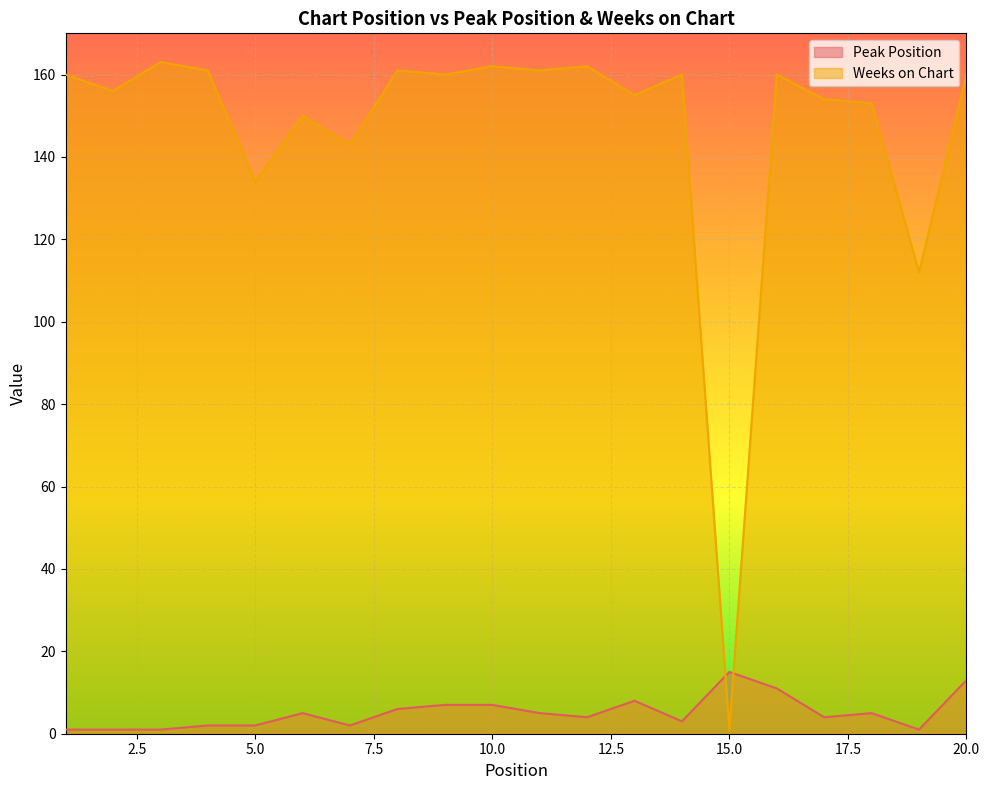

Rank the series at 16 from lowest to highest value.

Peak Position, Weeks on Chart